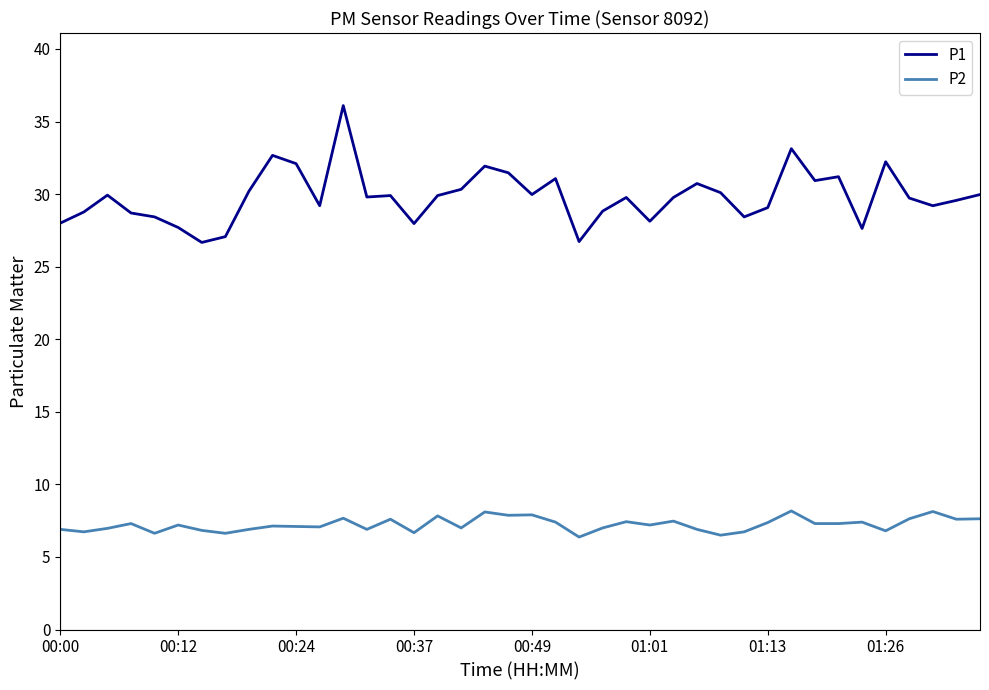

List the series in order of their overall mean, highest first.

P1, P2